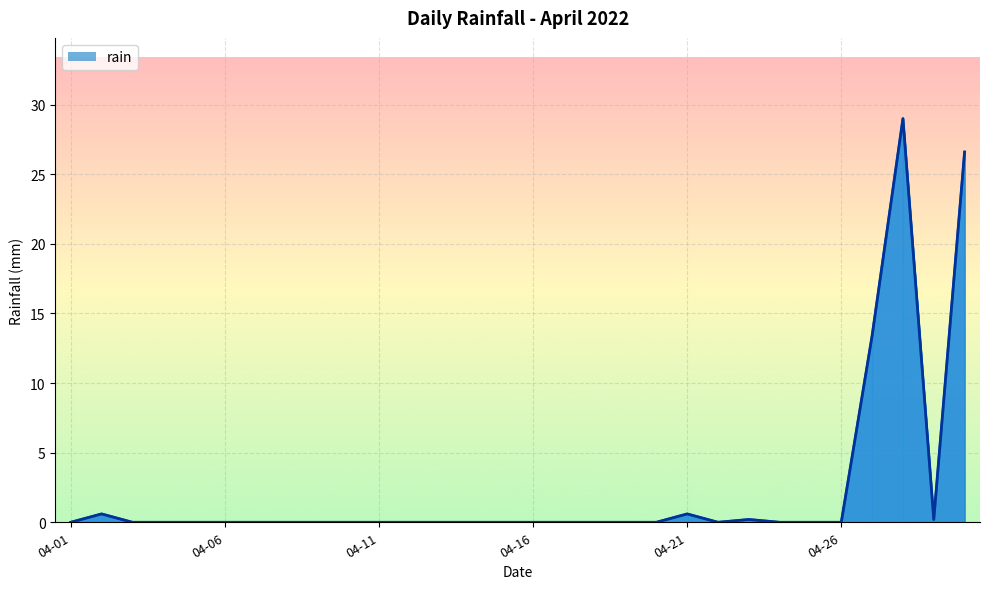

What is the maximum value shown in the chart?

29.0